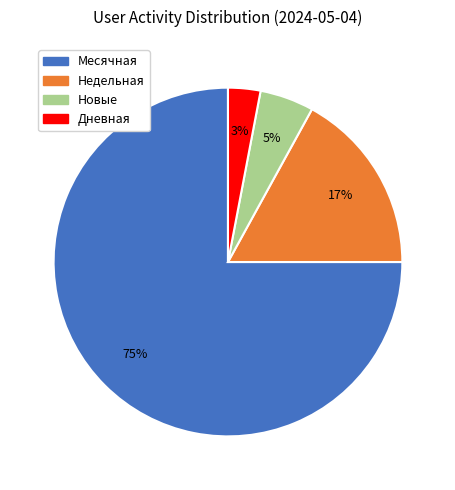

Does Недельная represent more than half of the total?

No